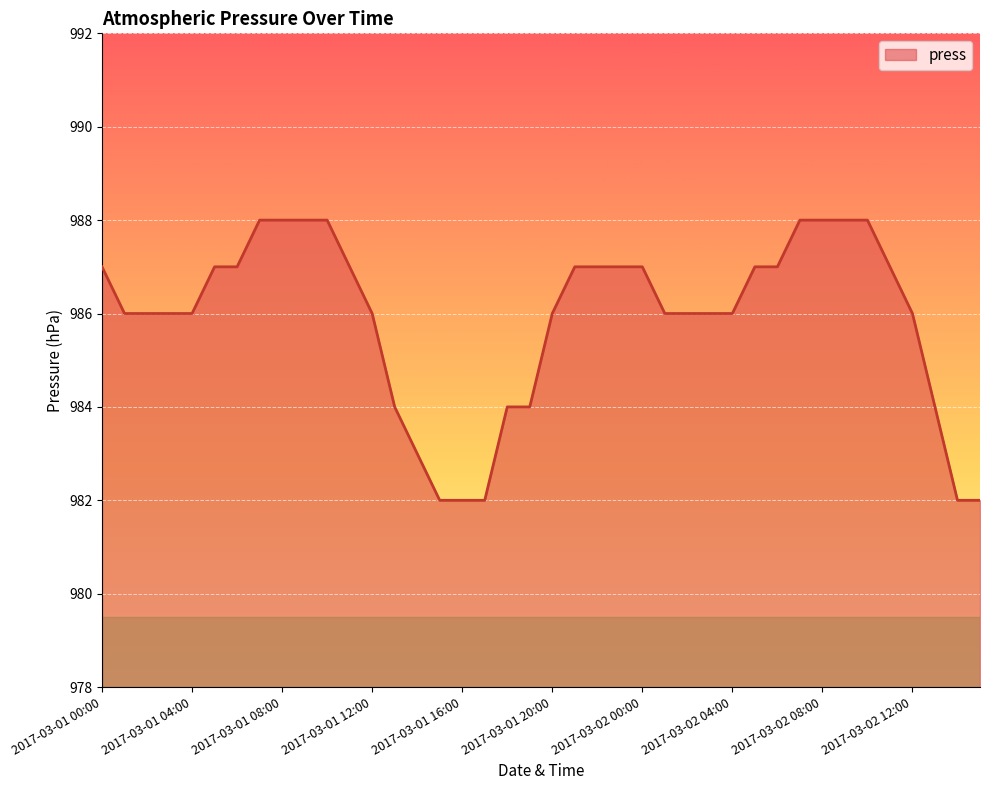

What is the difference between the maximum and minimum values?

6